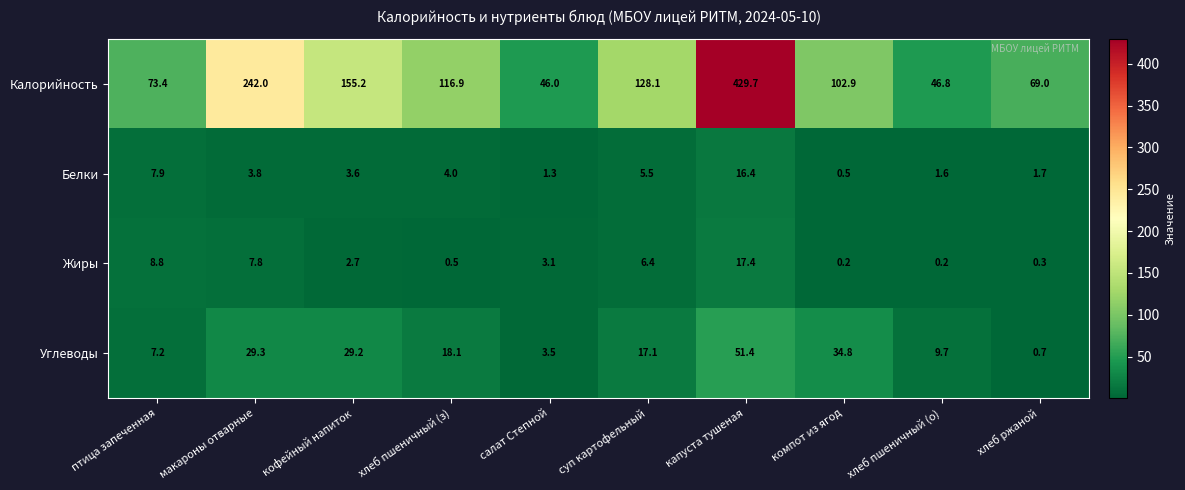

At how many categories does at least one series exceed 94?

6